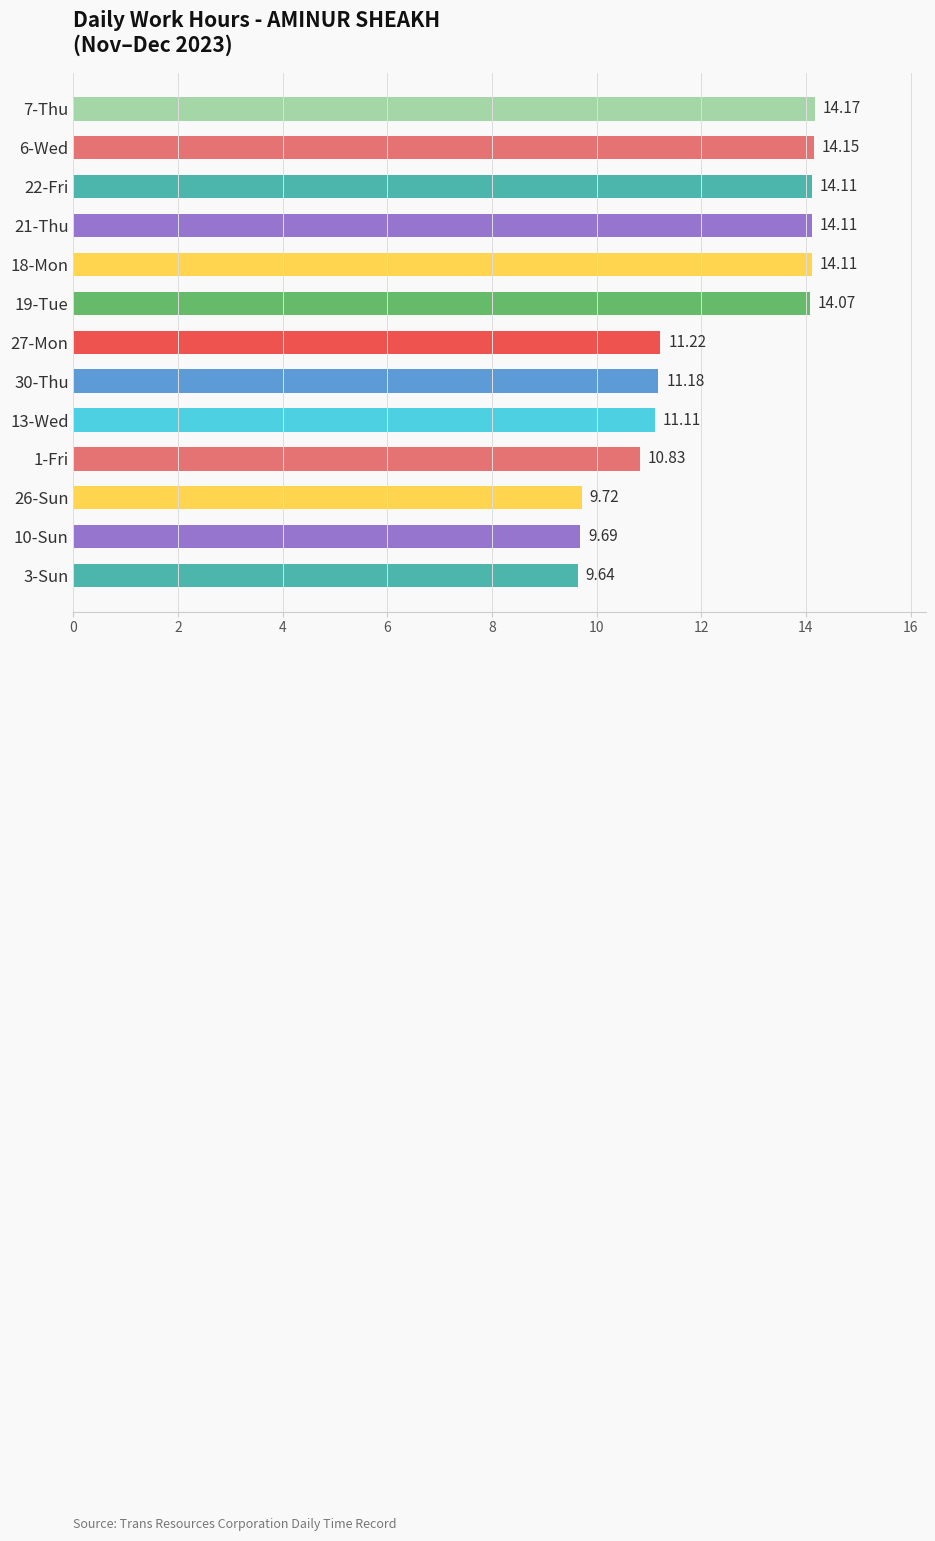

What is the greatest value displayed?

14.2